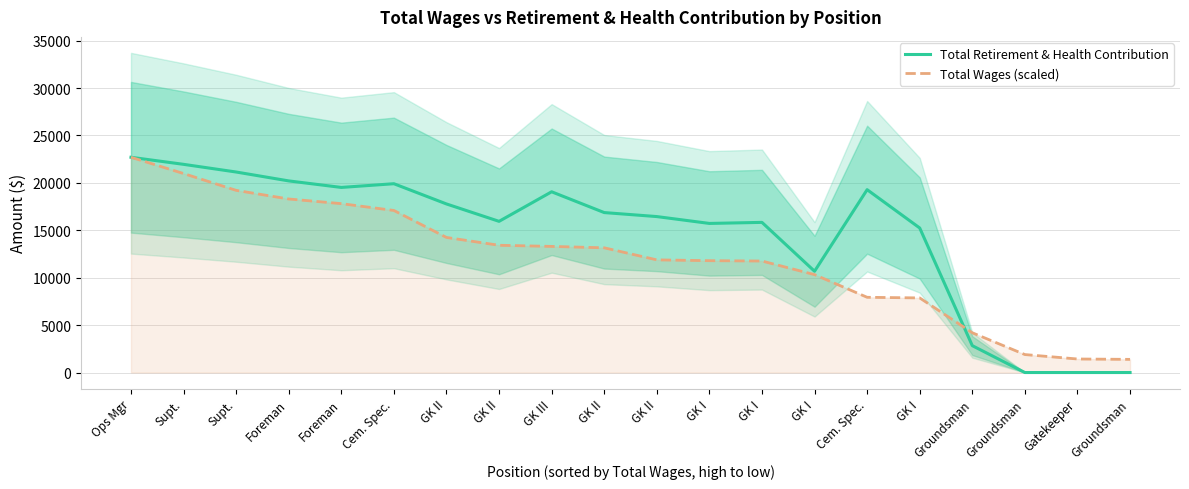

List the labels in order of Total Retirement & Health Contribution value, smallest first.

Groundsman, Gatekeeper, Groundsman, Groundsman, GK I, GK I, GK I, GK I, GK II, GK II, GK II, GK II, GK III, Cem. Spec., Foreman, Cem. Spec., Foreman, Supt., Supt., Ops Mgr